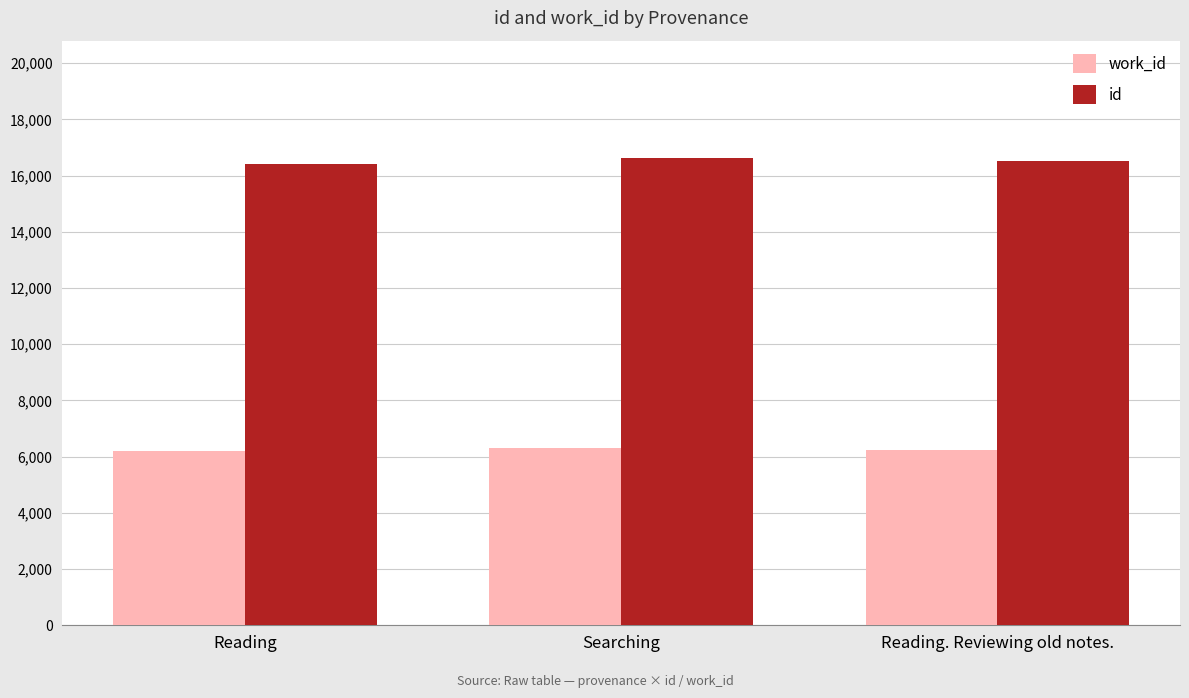

List the series in order of their peak value, highest first.

id, work_id